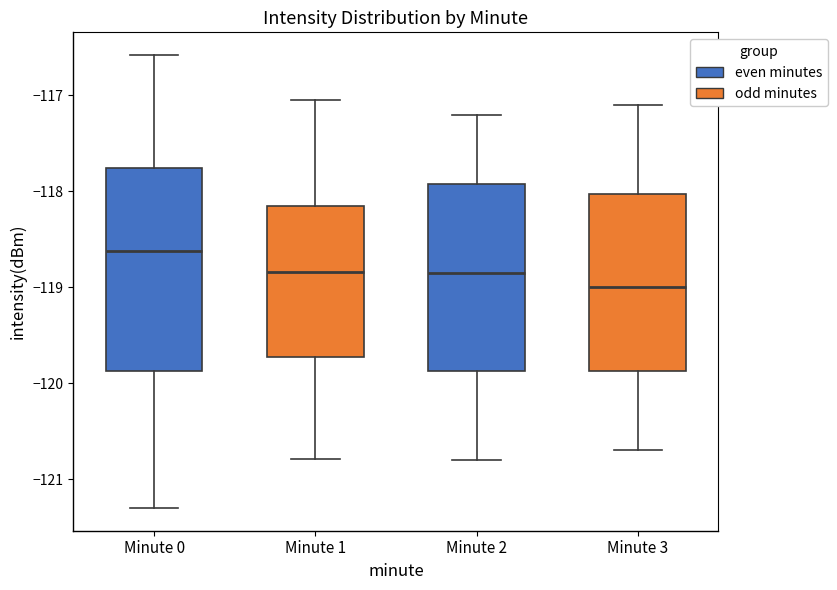

Where does the upper whisker of the box for Minute 2 end on the y-axis? The values are not printed on the chart, so give them approximately, as read against the axis.

-117.2